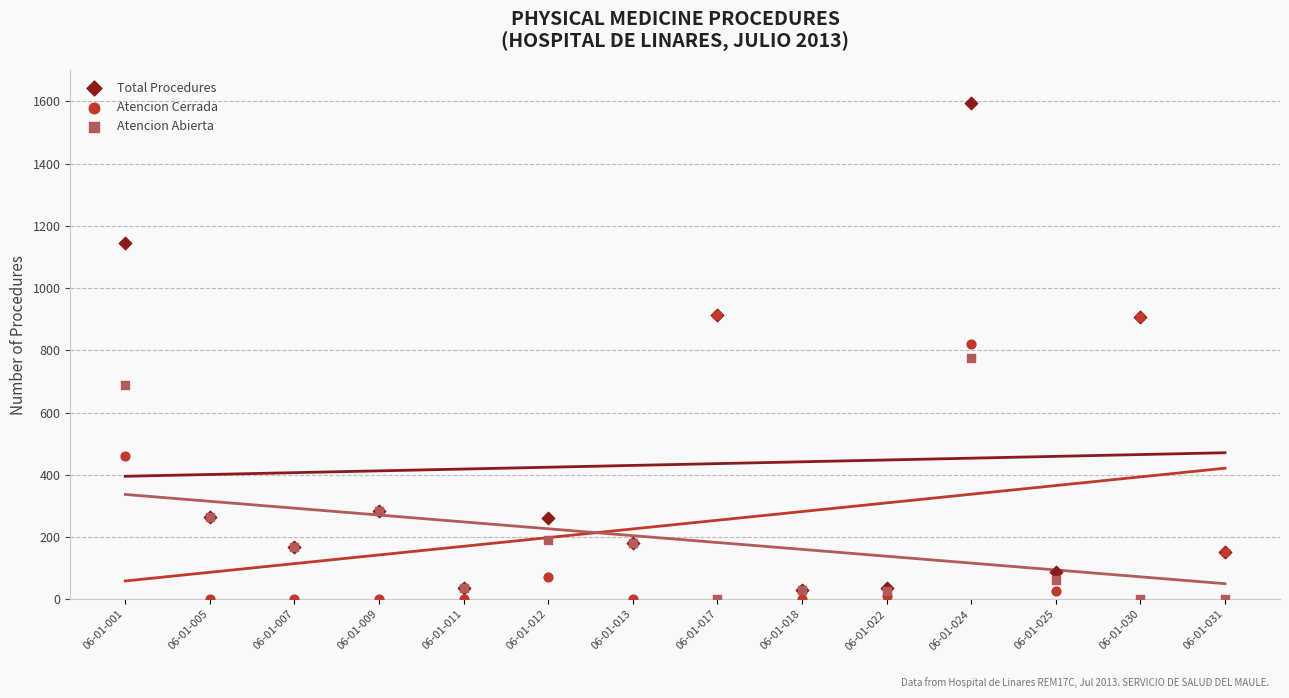

In the Atencion Abierta series, what Y value is closest to 388?

284